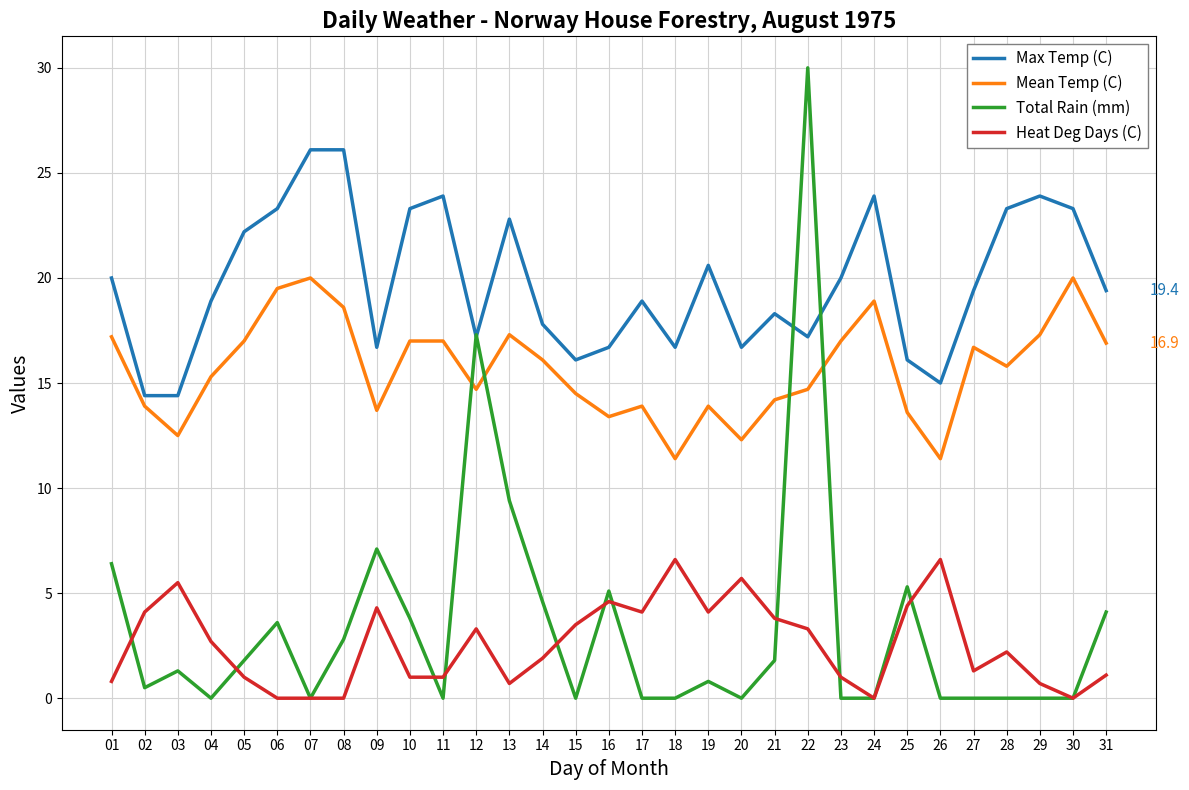

What is the greatest value displayed?

30.0